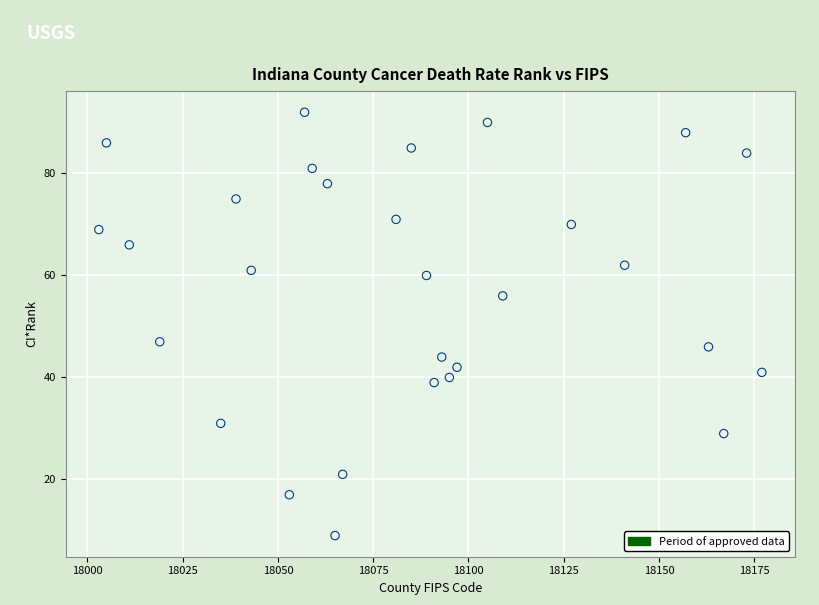

What Y value in the scatter plot is closest to 50?

47